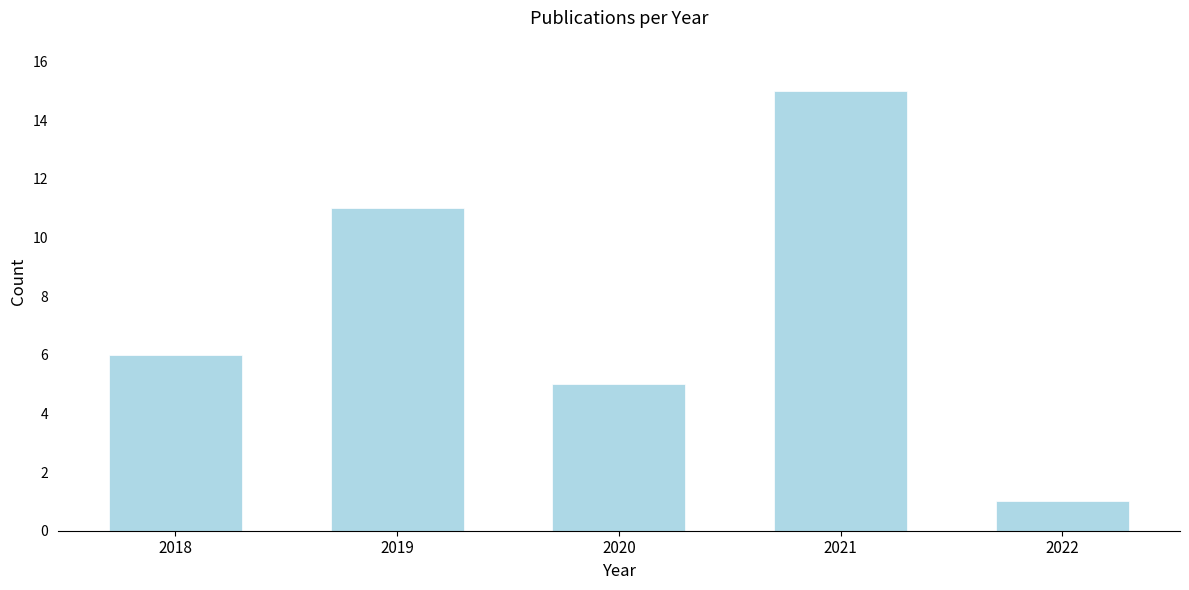

Reading left to right, extract all data points from this chart.

6	11	5	15	1